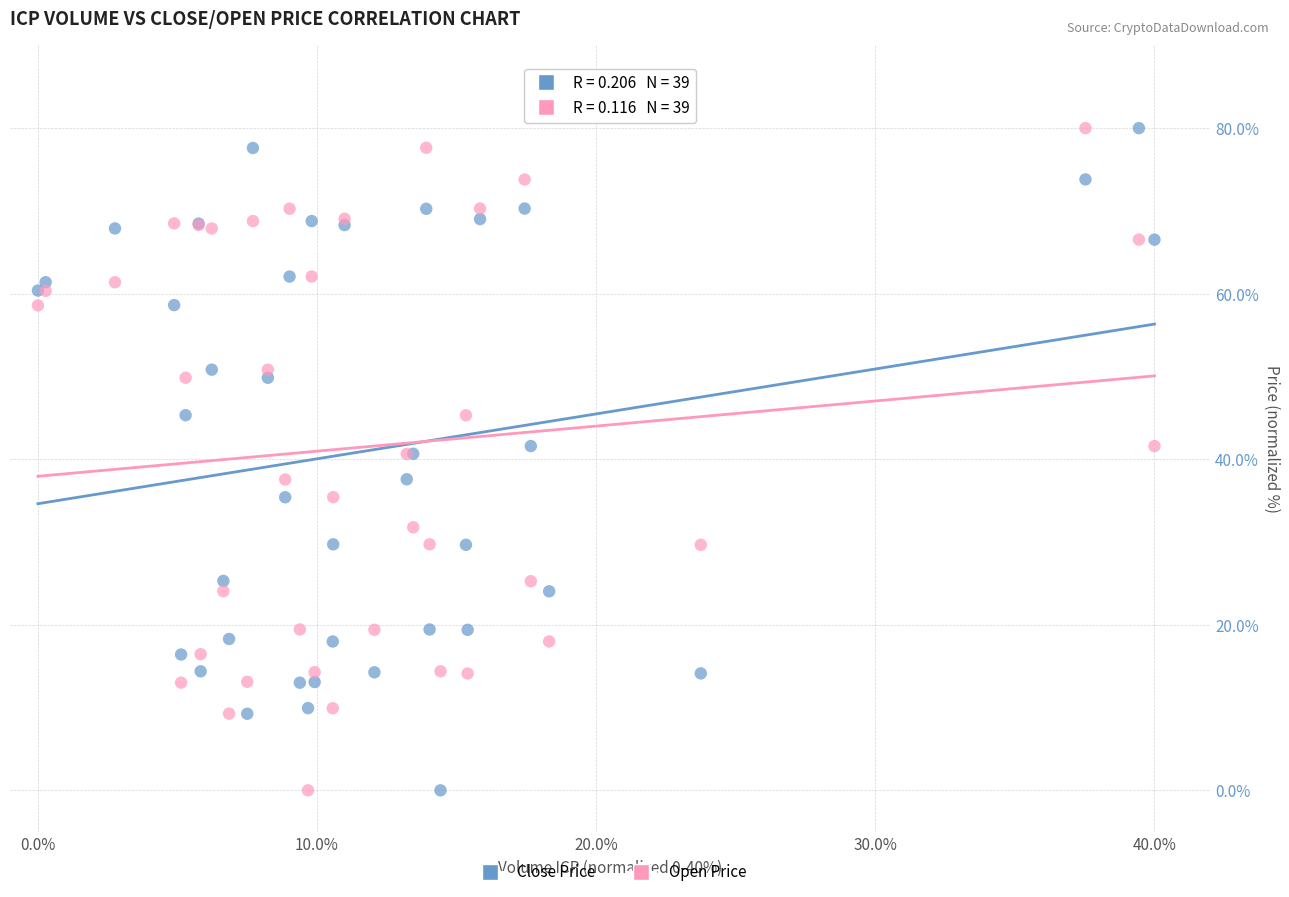

What is the X range (max minus min) for the scatter plot?

40.0